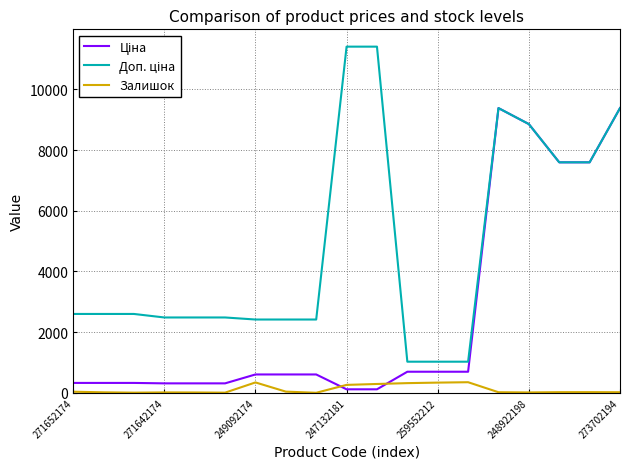

What is the maximum value shown in the chart?

11410.0